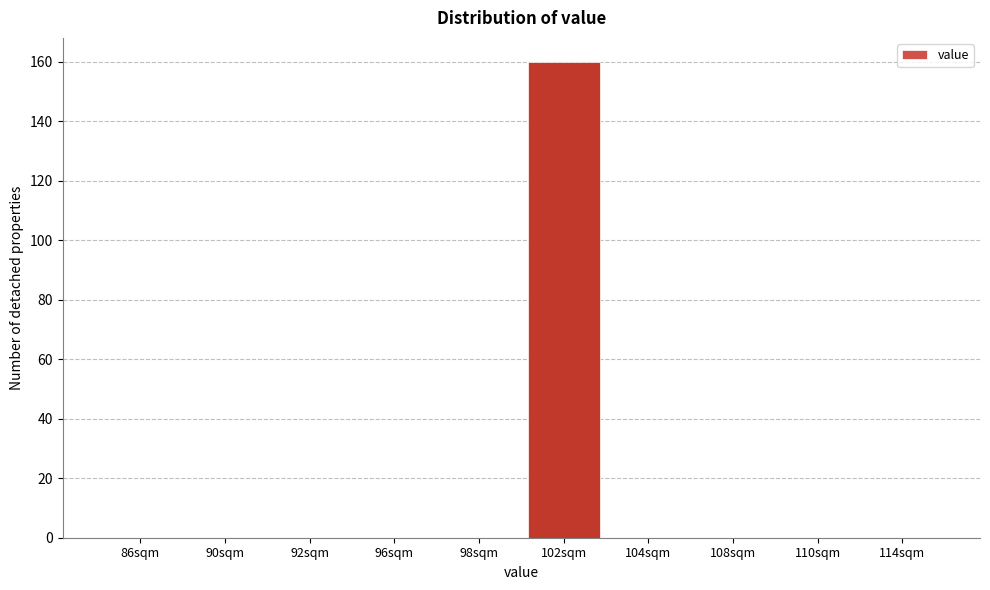

Reading right to left, list all the values displayed in this chart.

114sqm=0	110sqm=0	108sqm=0	104sqm=0	102sqm=160	98sqm=0	96sqm=0	92sqm=0	90sqm=0	86sqm=0